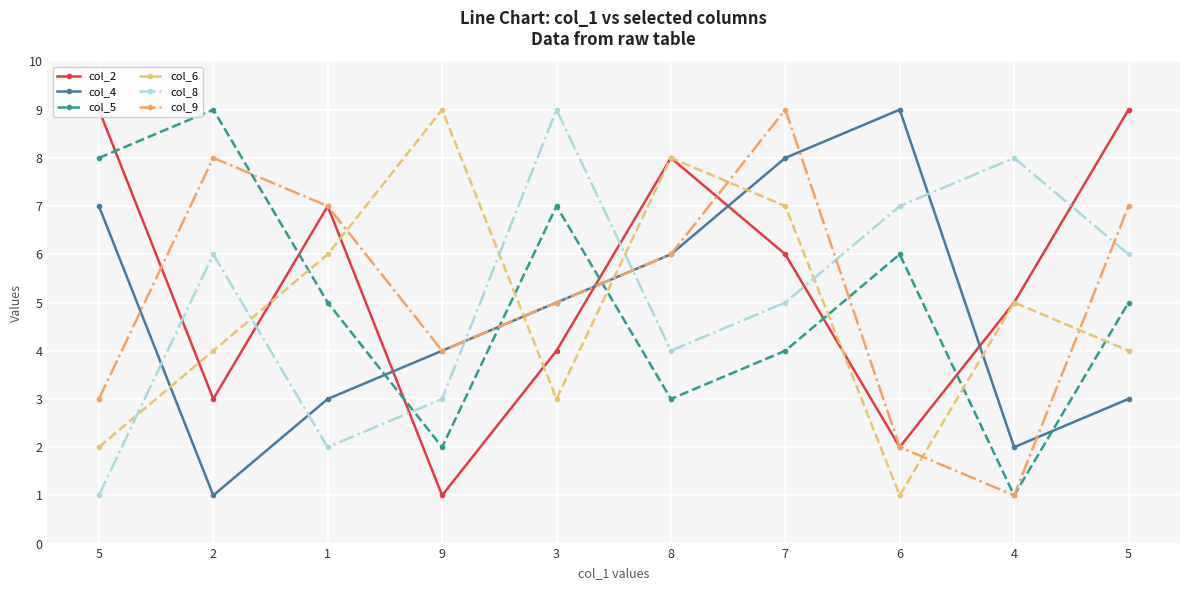

Which series has the widest spread of values?

col_2